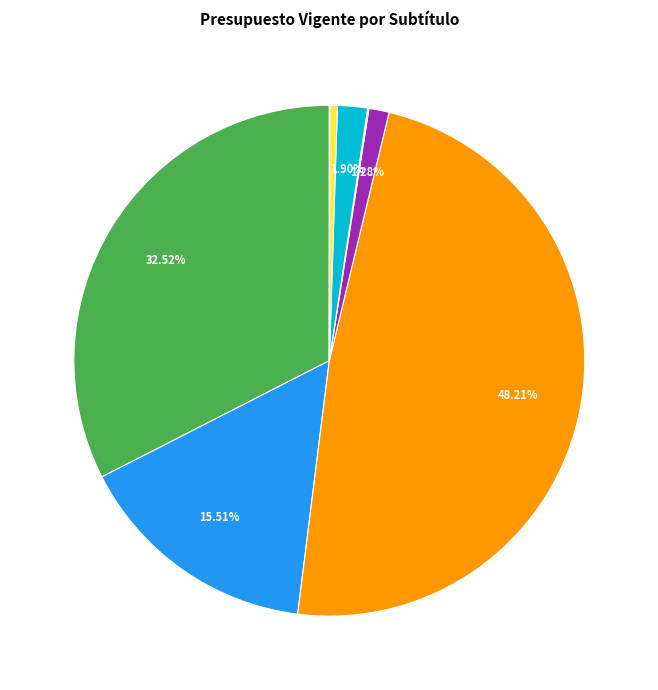

Is there a majority slice in this chart?

No